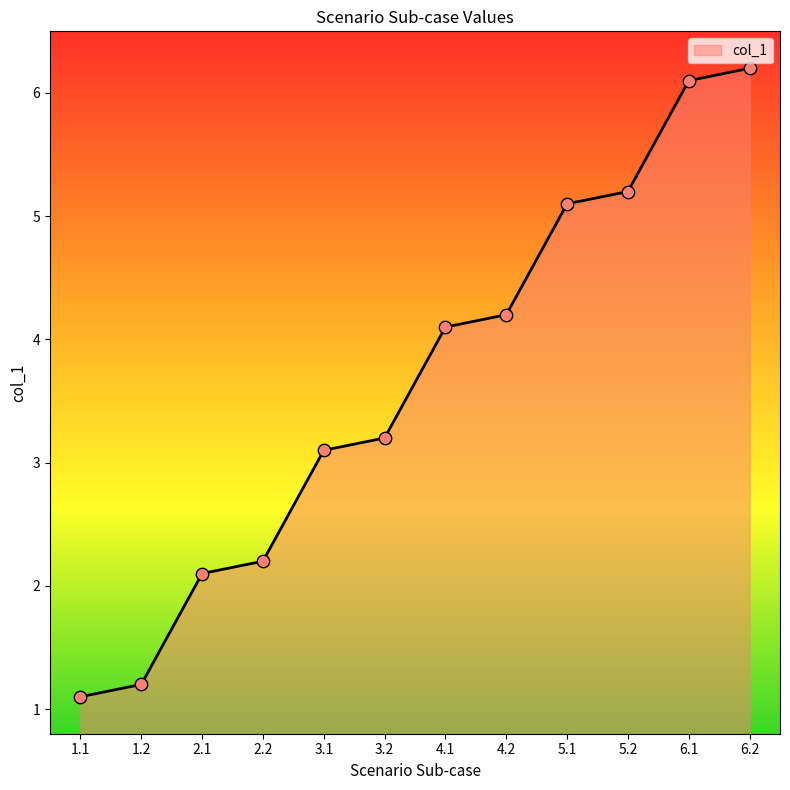

Approximately how many times larger is the value at 1.1 compared to 4.2?

0.3